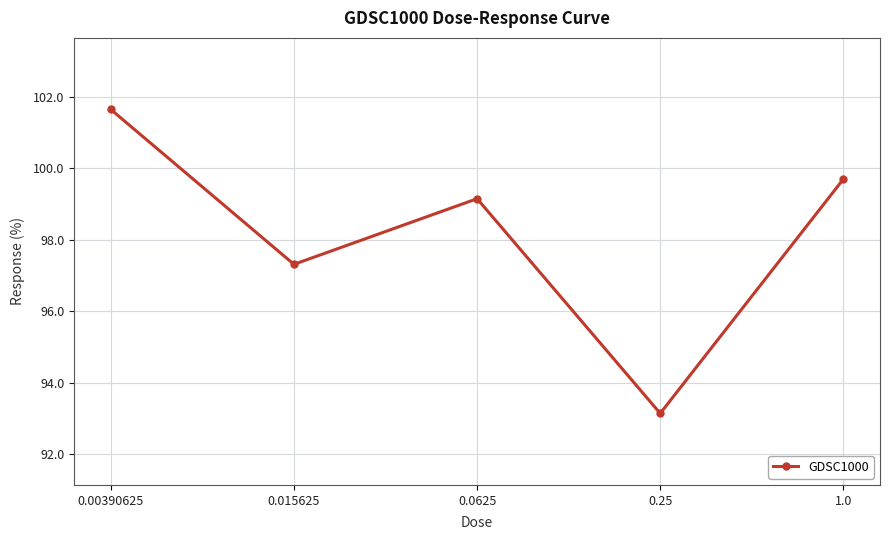

What is the value of the 1st point from the left?

101.6